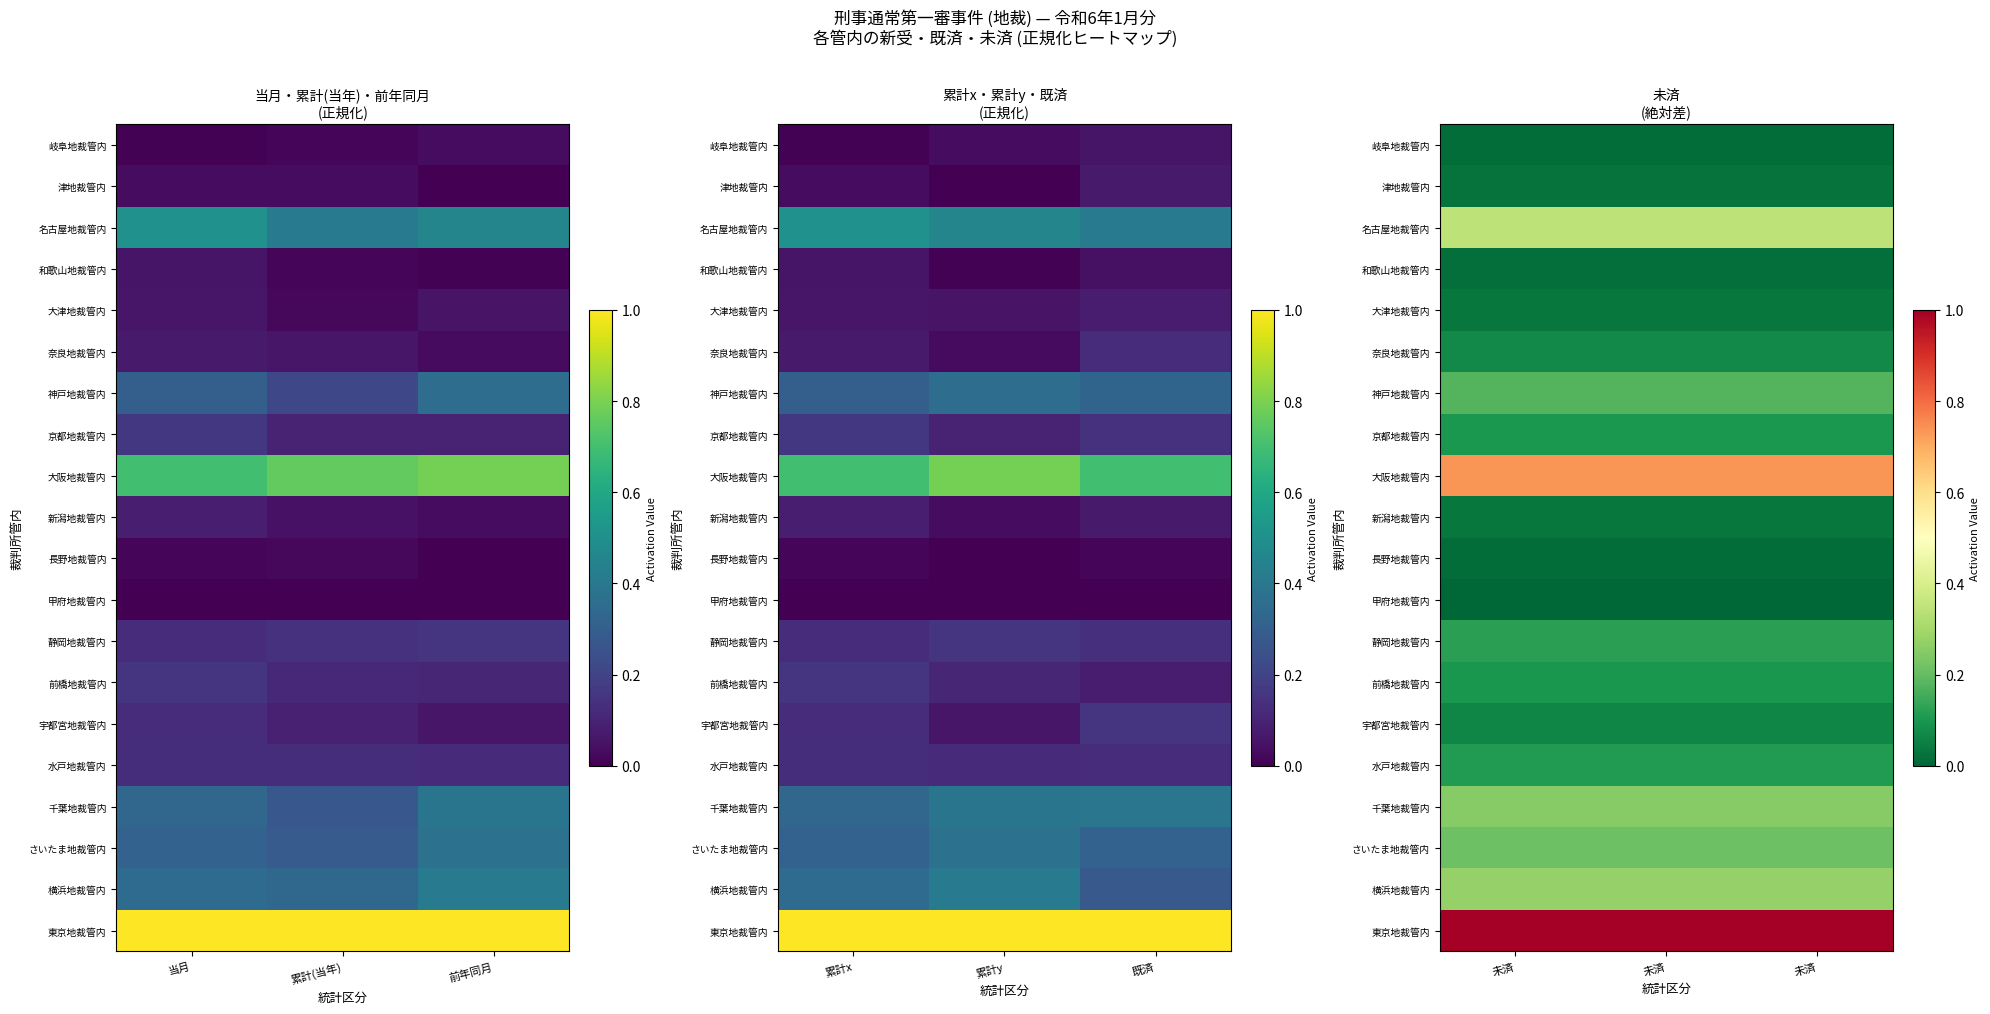

At how many categories does at least one series exceed 0?

3